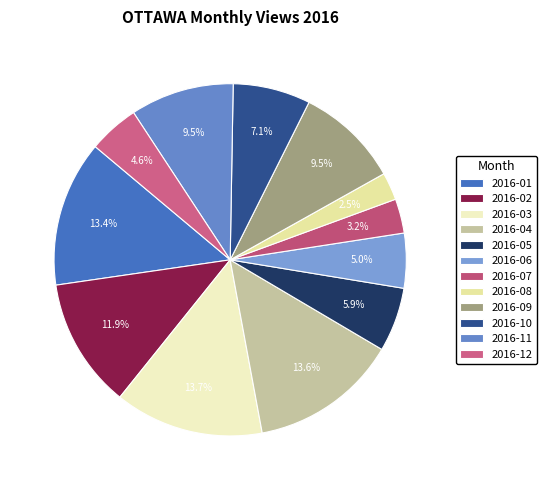

Rank the categories by value from lowest to highest.

2016-08, 2016-07, 2016-12, 2016-06, 2016-05, 2016-10, 2016-09, 2016-11, 2016-02, 2016-01, 2016-04, 2016-03